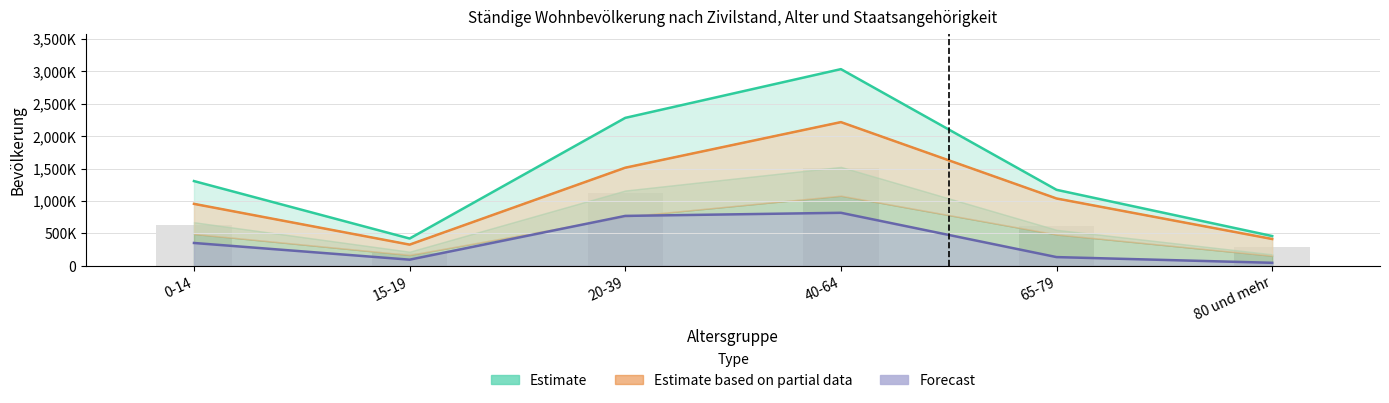

What is the label of the 6th bar from the left?

80 und mehr